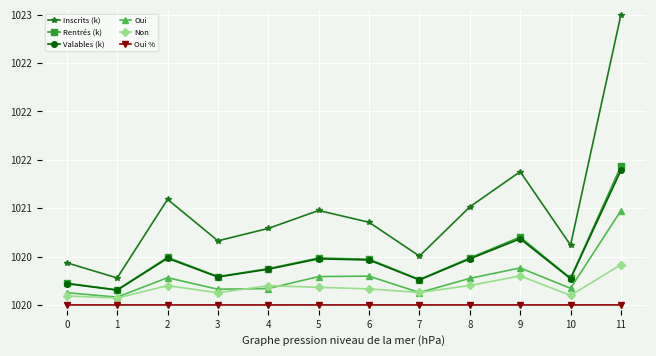

At which category is the sum across all series the highest?

11